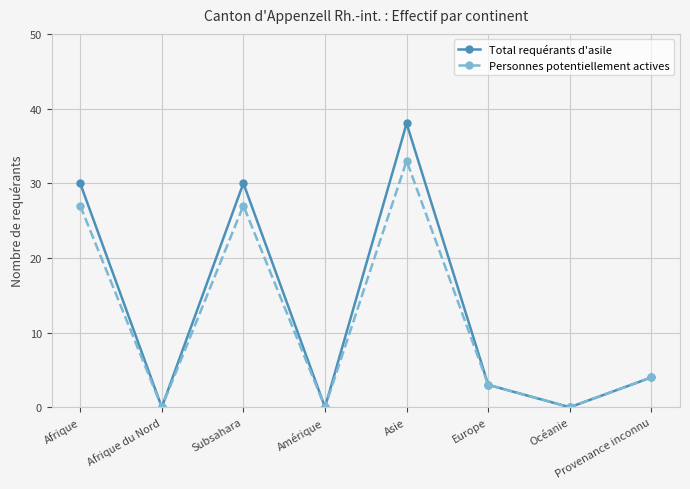

What is the label of the 7th point from the left?

Océanie